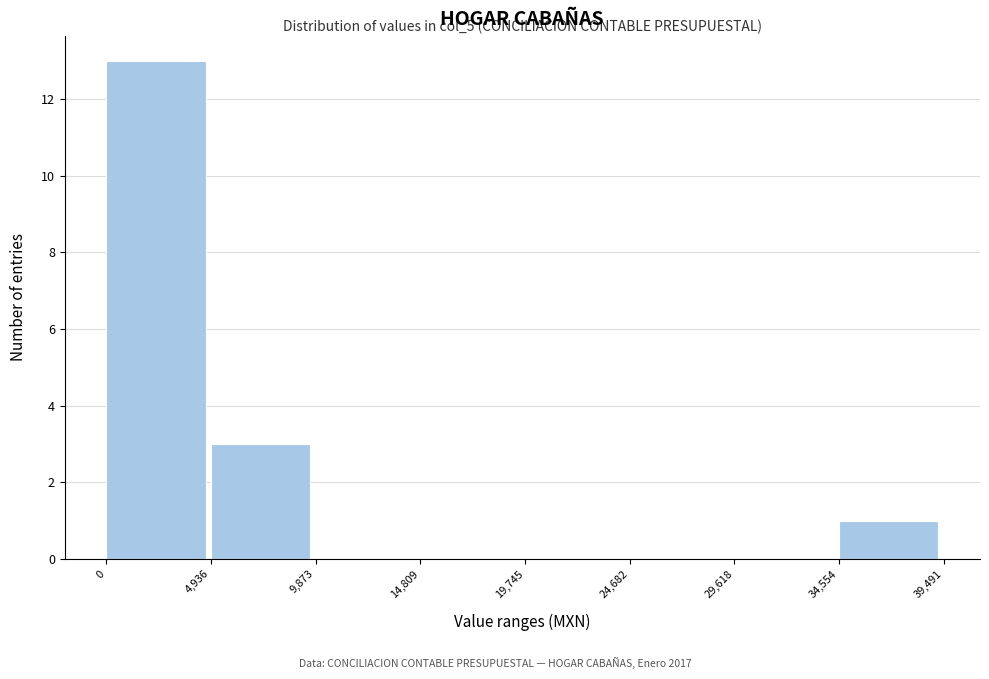

Over which range of the x-axis is the bar tallest?

0 to 4,936